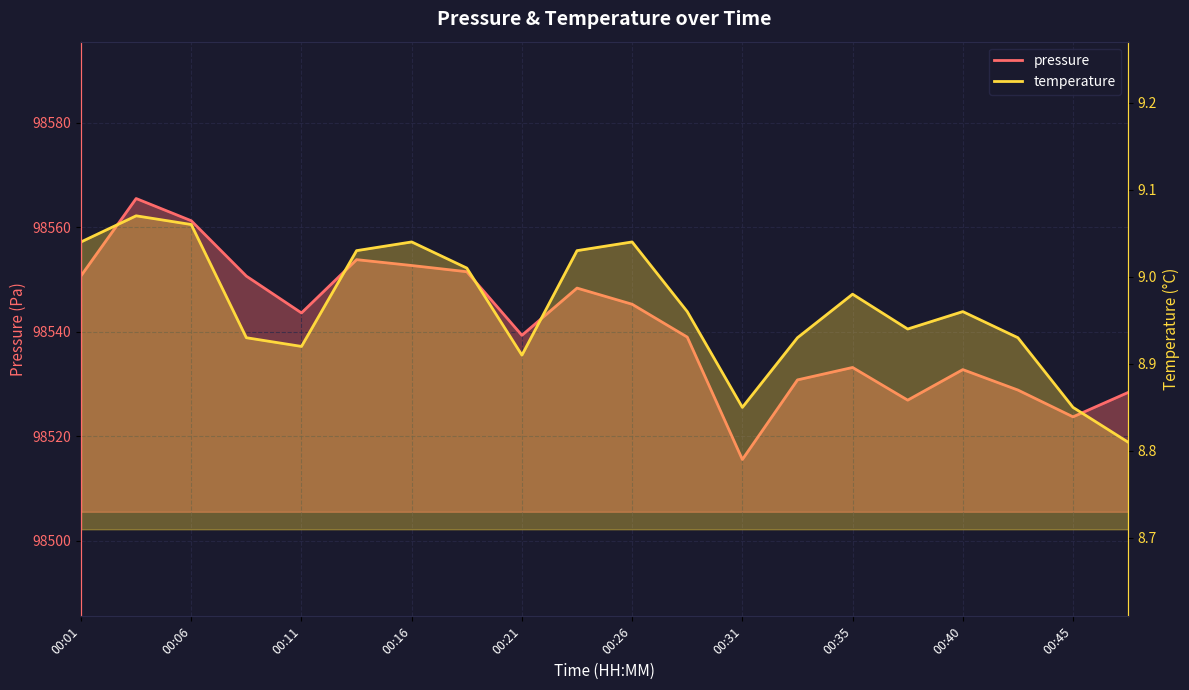

What is the difference between the maximum and minimum values in the temperature series?

0.3